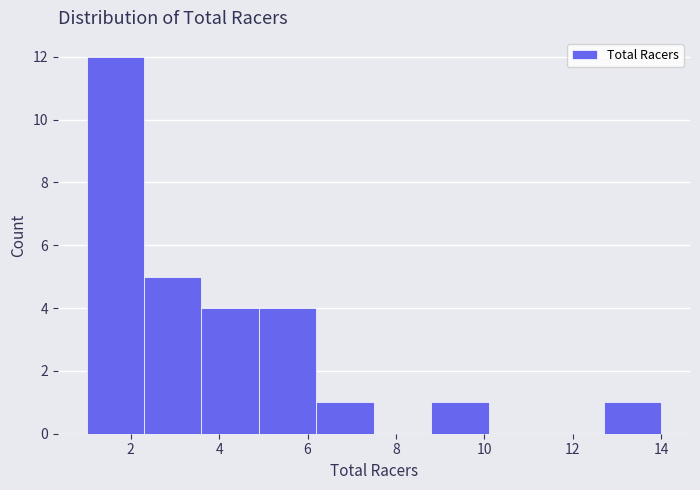

Reading left to right, transcribe this chart: for each bar, give the range it covers on the x-axis and its height. Neither the bar edges nor the heights are printed on the chart, so give them approximately, as read against the axes.

1.0 to 2.3: 12
2.3 to 3.6: 5
3.6 to 4.9: 4
4.9 to 6.2: 4
6.2 to 7.5: 1
7.5 to 8.8: 0
8.8 to 10.1: 1
10.1 to 11.4: 0
11.4 to 12.7: 0
12.7 to 14.0: 1